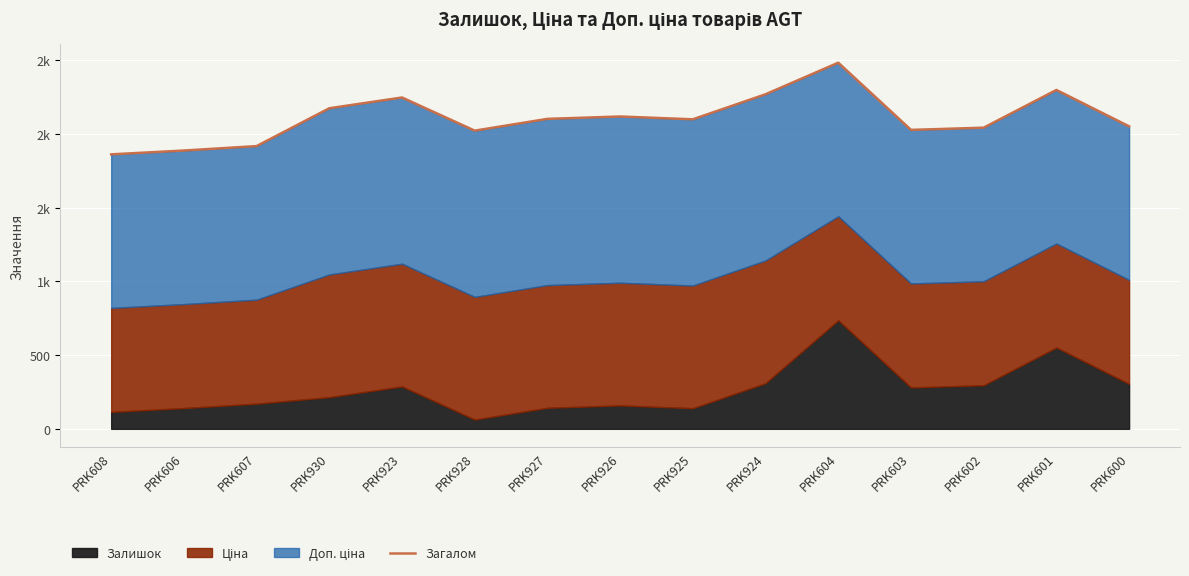

Reading left to right, list all the values displayed in this chart.

1862.5	1888.5	1918.5	2175.4	2248.4	2023.4	2103.4	2119.4	2100.4	2270.4	2484.5	2028.5	2043.5	2299.5	2052.5